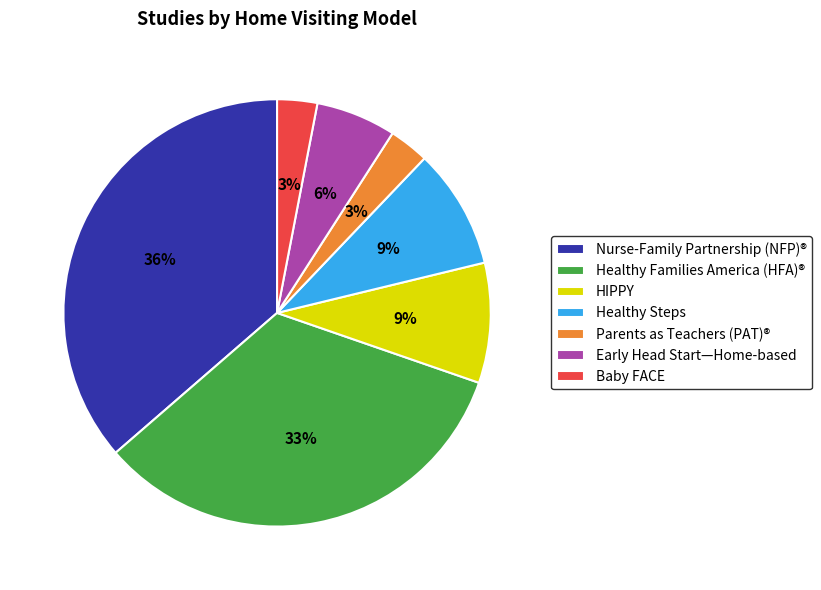

Between Early Head Start—Home-based and HIPPY, which is larger?

HIPPY